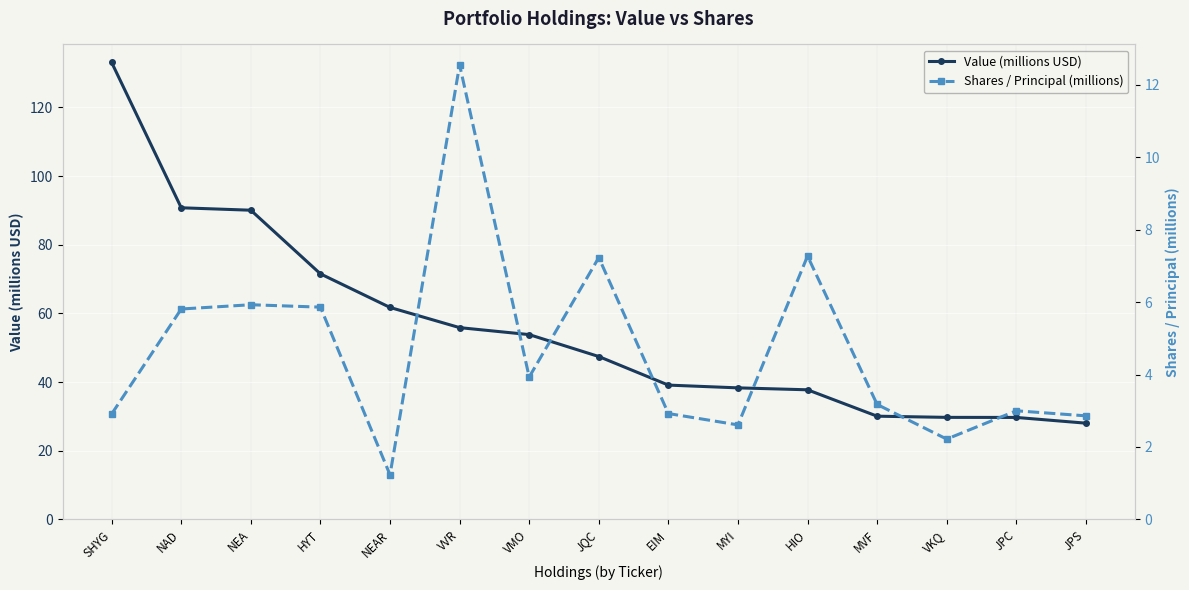

Where does the Value (millions USD) series first go above 47?

SHYG